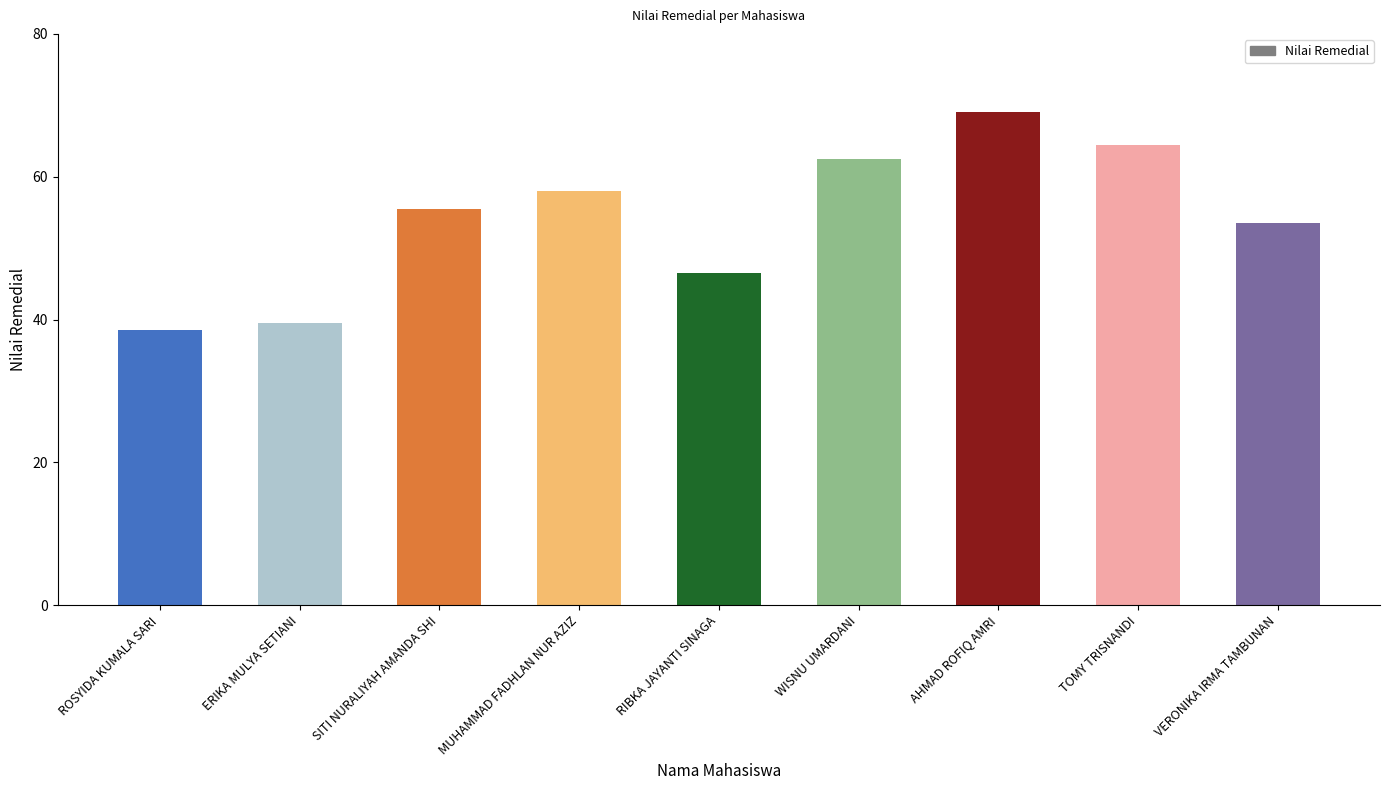

The chart shows a value of 19.8 at TOMY TRISNANDI. True or false?

False